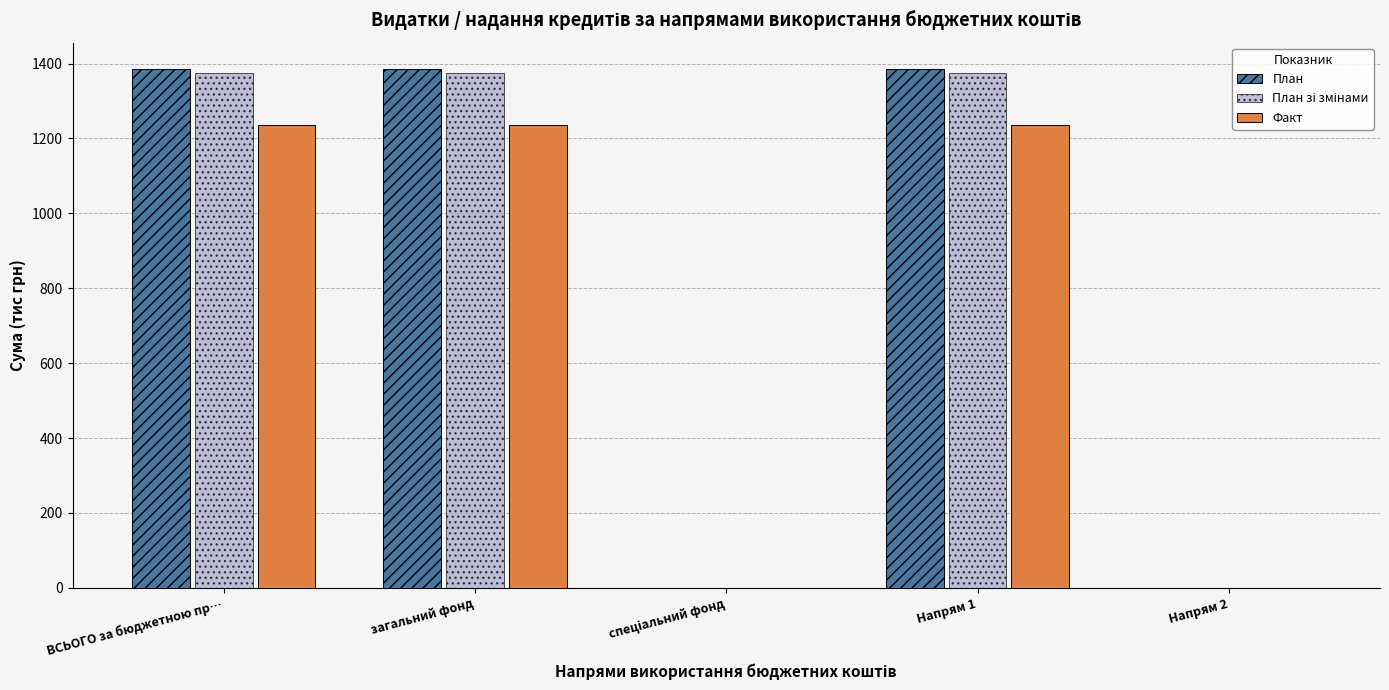

How many values in the Факт series exceed 1235?

3